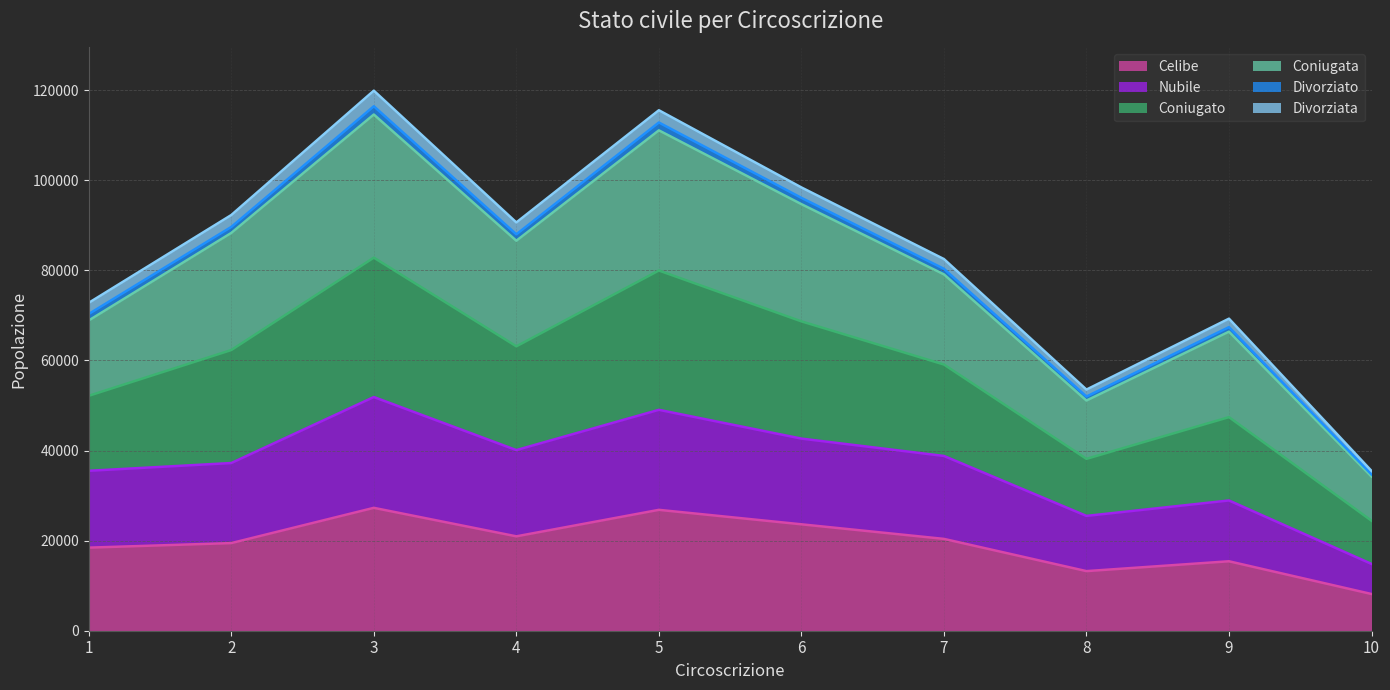

At which label is Celibe closest to 17719?

1